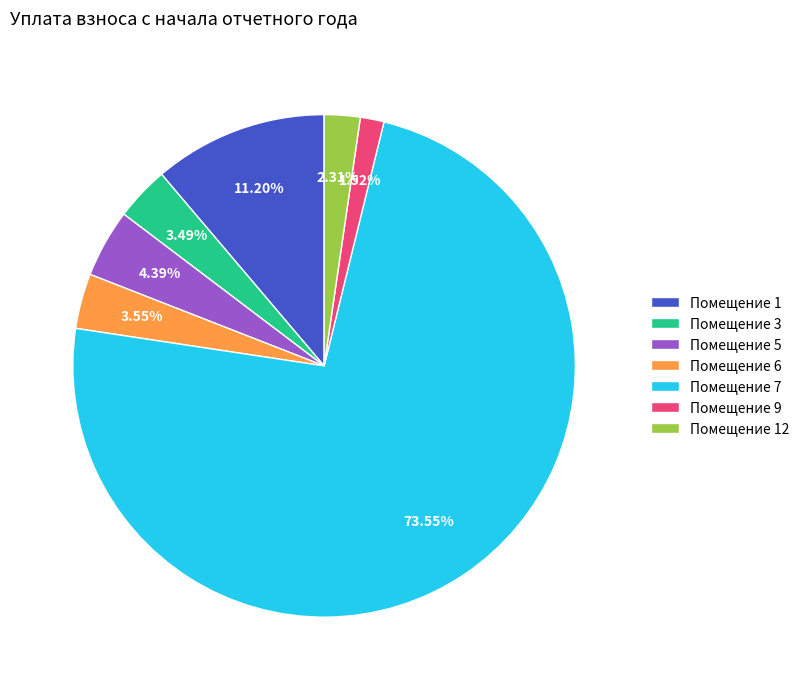

Do Помещение 9 and Помещение 5 together represent more than half of the pie?

No